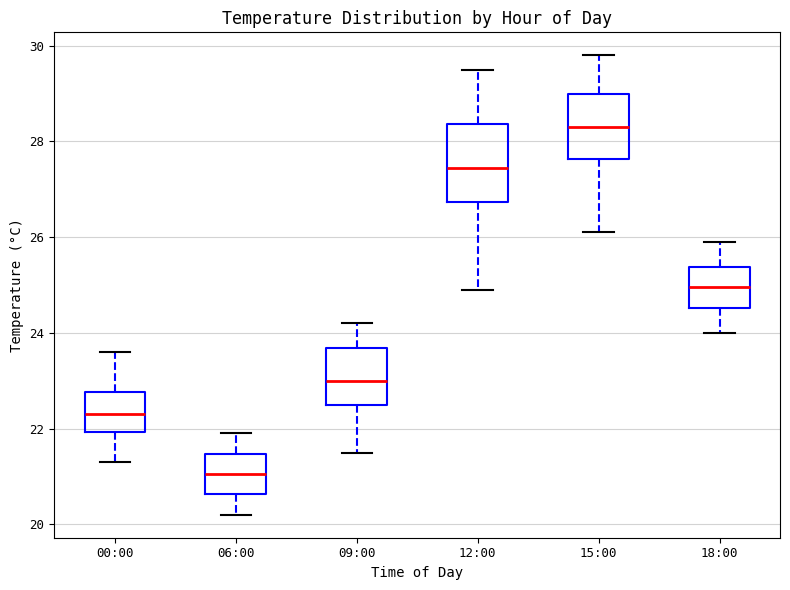

Where does the upper whisker of the box for 18:00 end on the y-axis? The values are not printed on the chart, so give them approximately, as read against the axis.

26.0